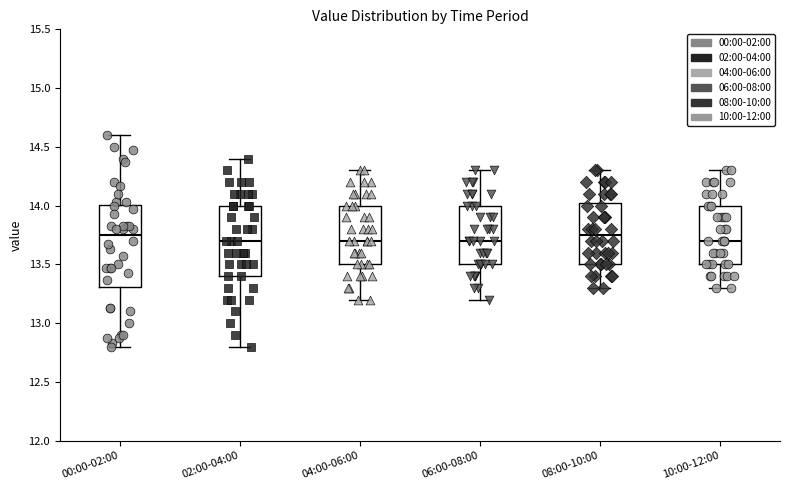

Reading left to right, transcribe this box plot: for each box, give where its median line is, the range the box spans, and where its two whiskers end, as read against the y-axis. The values are not printed on the chart, so give them approximately, as read against the axis.

00:00-02:00: median 13.75, box 13.30 to 14.00, whiskers 12.80 to 14.60
02:00-04:00: median 13.70, box 13.40 to 14.00, whiskers 12.80 to 14.40
04:00-06:00: median 13.70, box 13.50 to 14.00, whiskers 13.20 to 14.30
06:00-08:00: median 13.70, box 13.50 to 14.00, whiskers 13.20 to 14.30
08:00-10:00: median 13.75, box 13.50 to 14.05, whiskers 13.30 to 14.30
10:00-12:00: median 13.70, box 13.50 to 14.00, whiskers 13.30 to 14.30